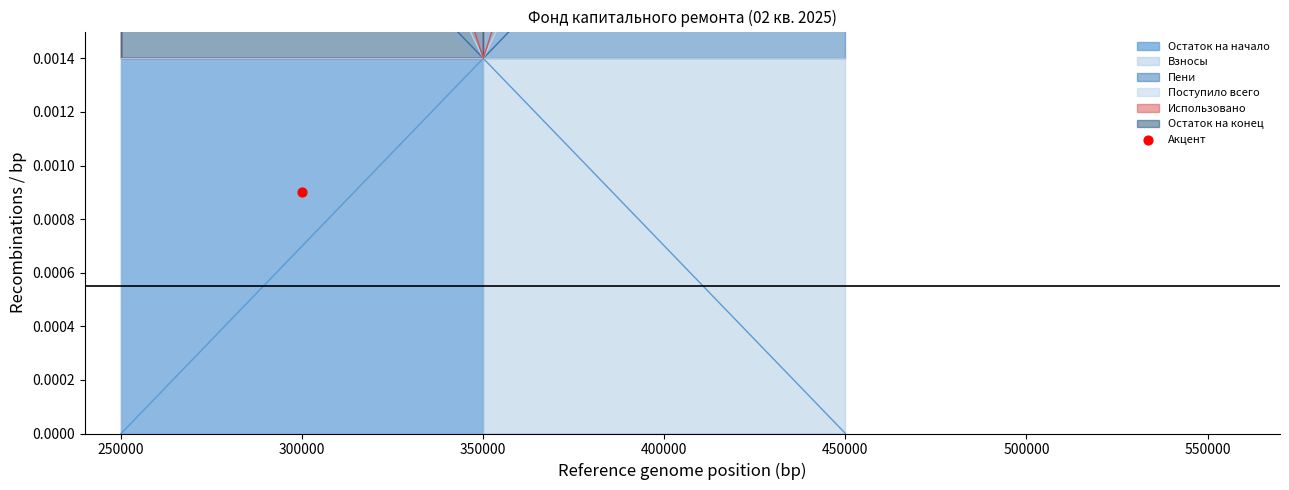

At how many categories does at least one series exceed 0?

3